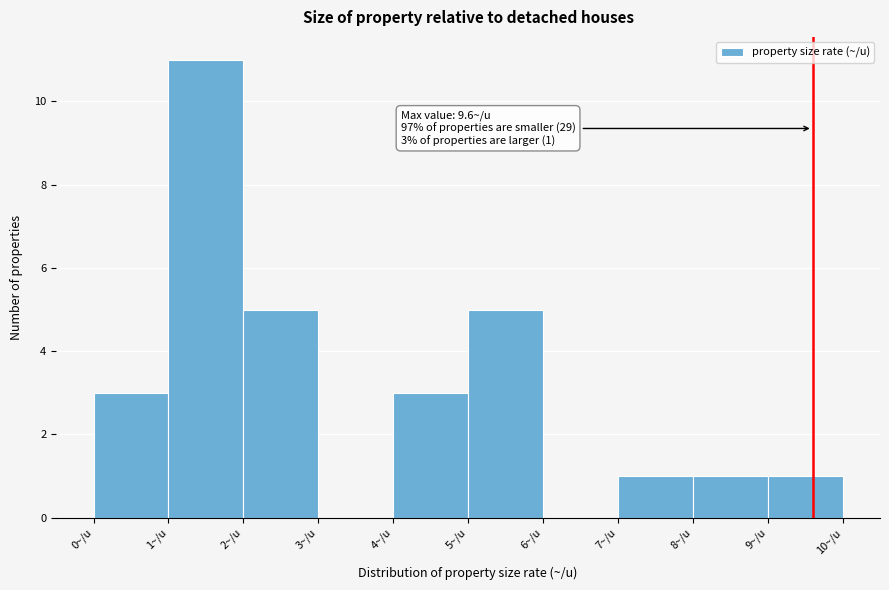

Which range on the x-axis has the tallest bar?

1 to 2